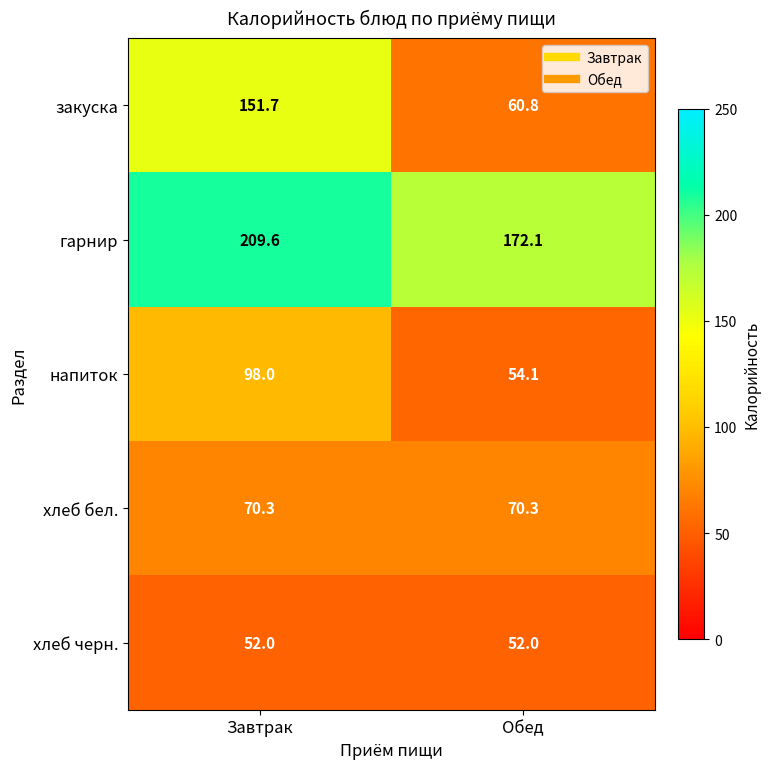

The value of закуска at Обед is 60.8. True or false?

True